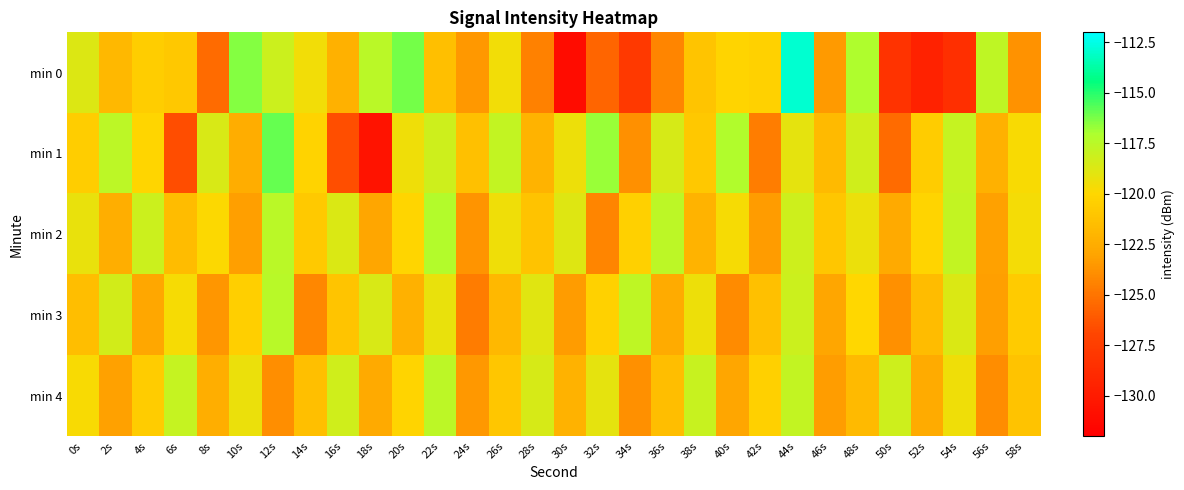

What is the spread (max minus min) of values at 36s?

6.7